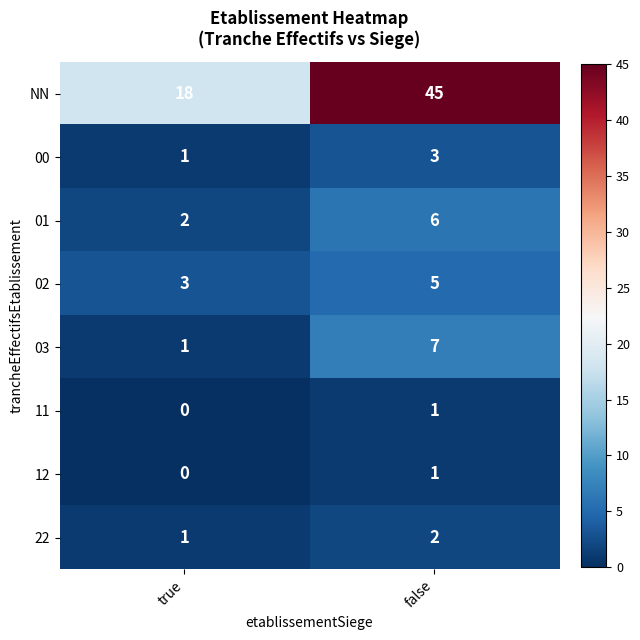

At which label is NN closest to 31?

true